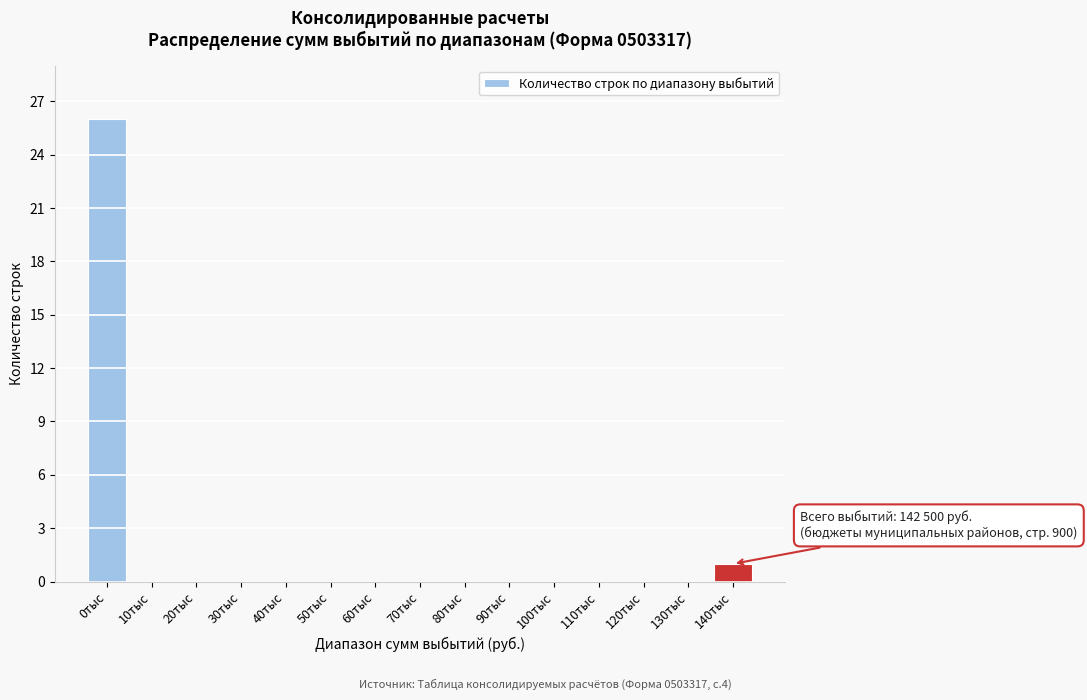

Reading left to right, extract all data points from this chart.

0тыс=26	10тыс=0	20тыс=0	30тыс=0	40тыс=0	50тыс=0	60тыс=0	70тыс=0	80тыс=0	90тыс=0	100тыс=0	110тыс=0	120тыс=0	130тыс=0	140тыс=1